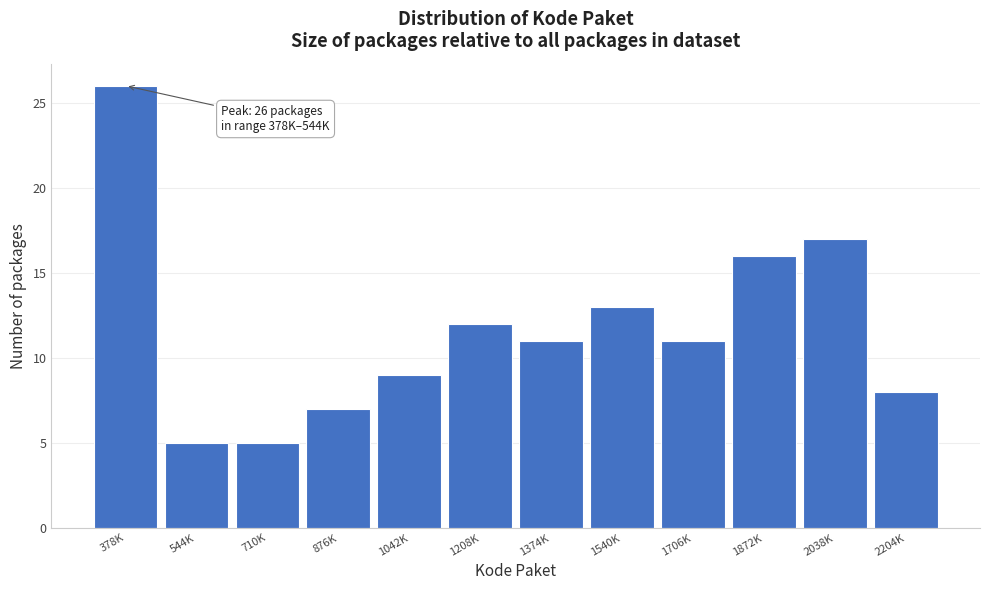

Reading left to right, what are all the values shown in this chart?

378K=26	544K=5	710K=5	876K=7	1042K=9	1208K=12	1374K=11	1540K=13	1706K=11	1872K=16	2038K=17	2204K=8